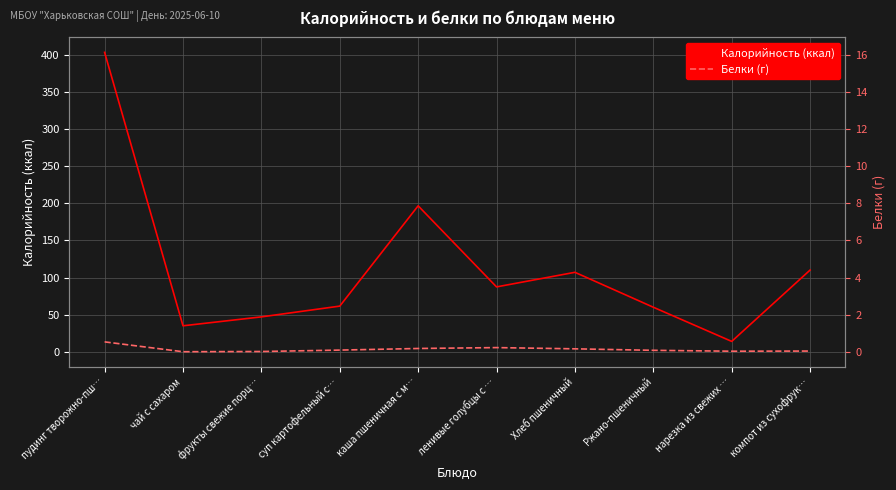

What is the greatest value displayed?

403.1